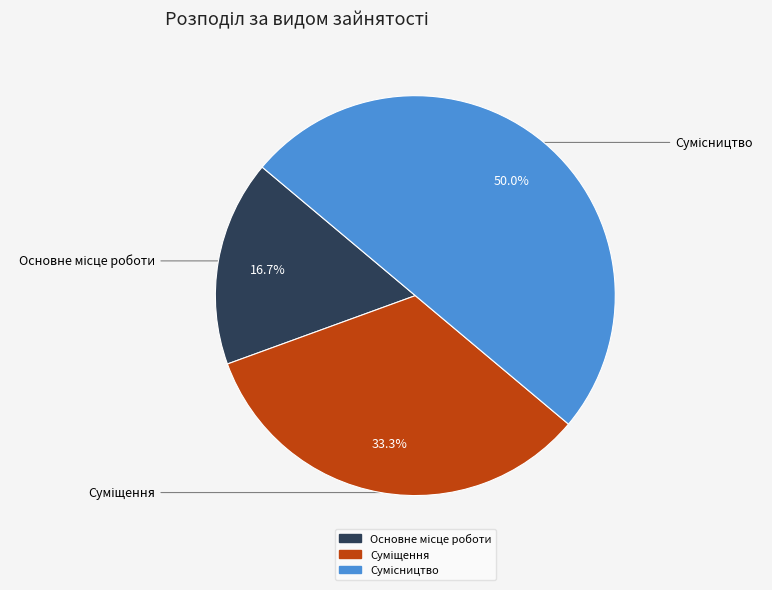

True or false: Суміщення accounts for 33% of the total.

True